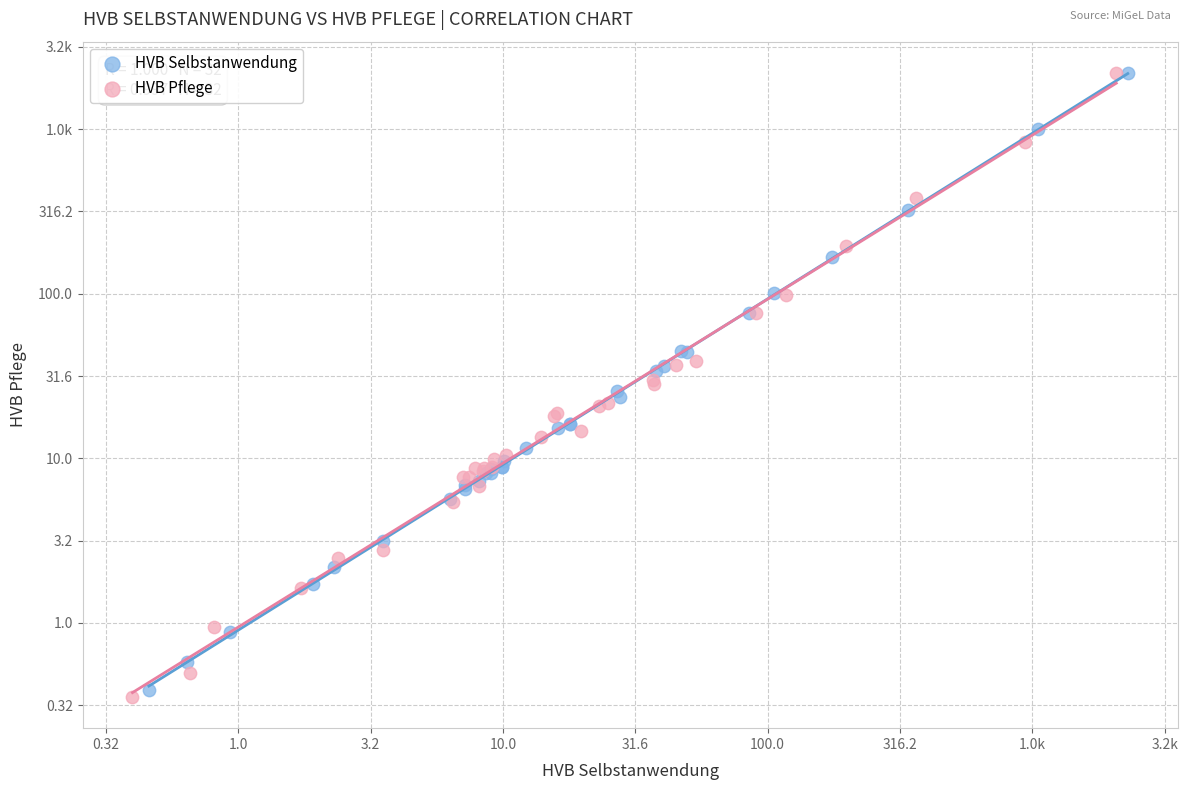

What are all the series names shown in the legend?

HVB Selbstanwendung, HVB Pflege